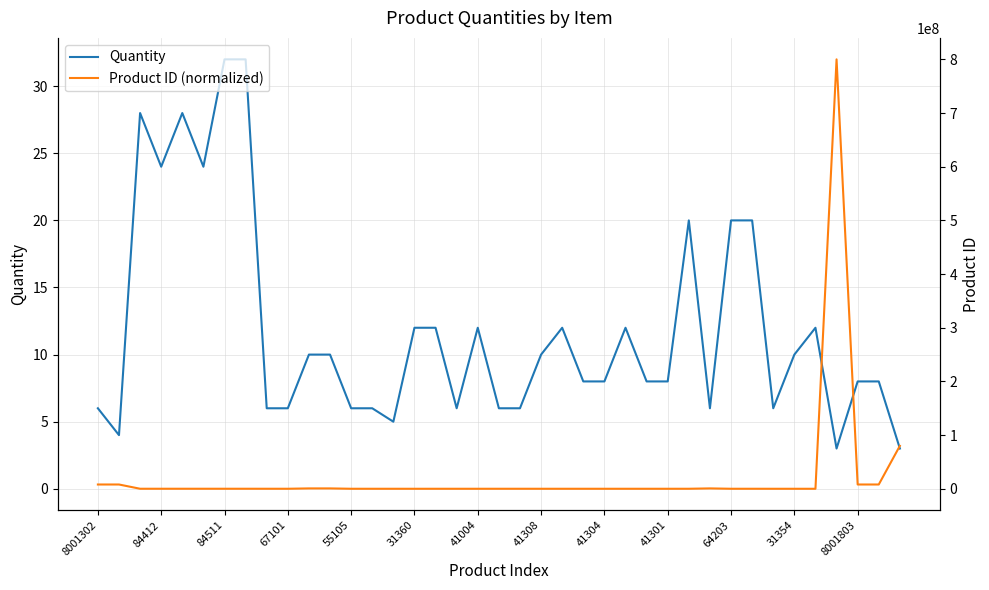

List the series in order of their overall mean, lowest first.

Product ID (normalized), Quantity